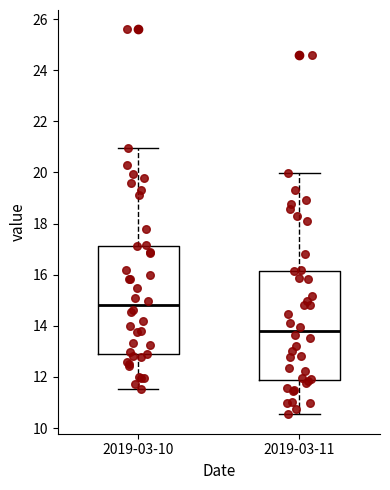

Reading left to right, read every box against the y-axis: the position of its median line, the range the box covers, and the ends of its whiskers. The values are not printed on the chart, so give them approximately, as read against the axis.

2019-03-10: median 14.8, box 12.8 to 17.2, whiskers 11.6 to 21.0
2019-03-11: median 13.8, box 11.8 to 16.2, whiskers 10.6 to 20.0